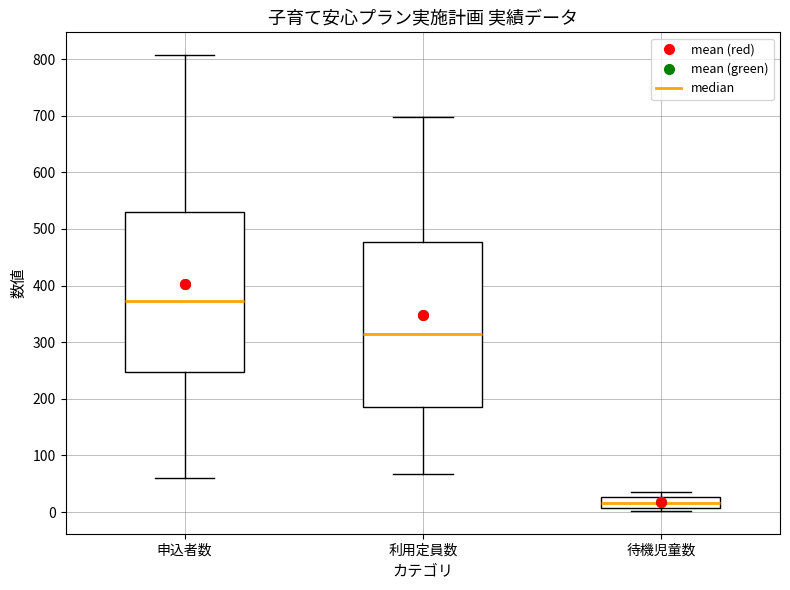

Reading left to right, read every box against the y-axis: the position of its median line, the range the box covers, and the ends of its whiskers. The values are not printed on the chart, so give them approximately, as read against the axis.

申込者数: median 370, box 250 to 530, whiskers 60 to 810
利用定員数: median 310, box 190 to 480, whiskers 70 to 700
待機児童数: median 20, box 10 to 30, whiskers 0 to 40